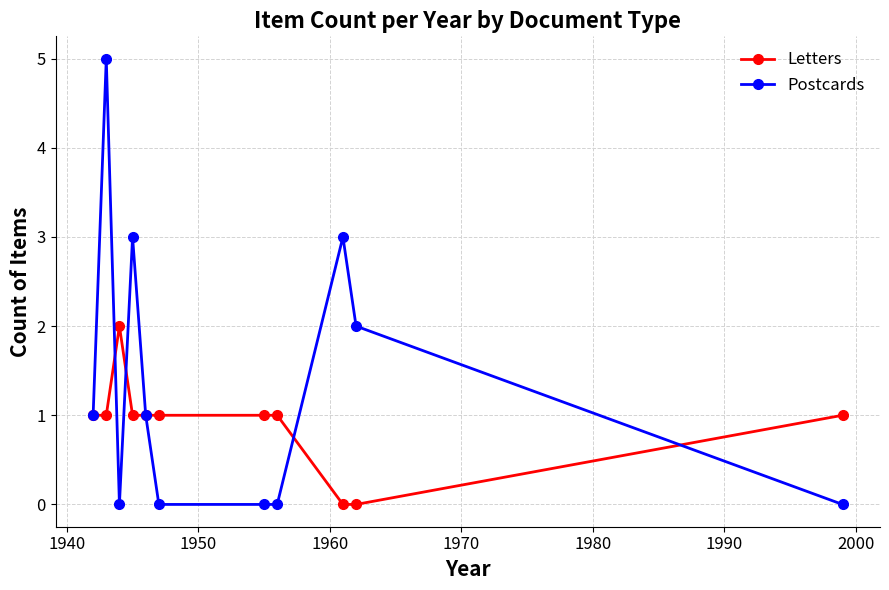

Which series has the largest total across all categories?

Postcards